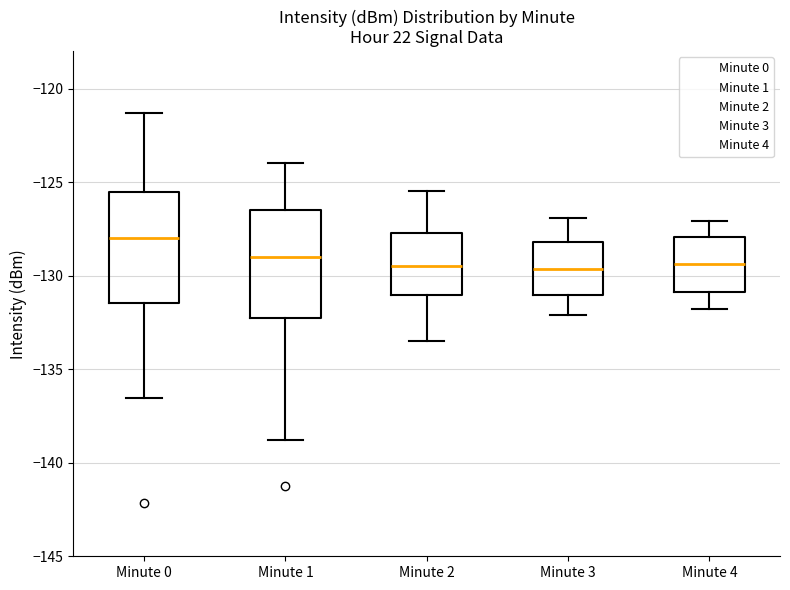

Where does the median line of the box for Minute 2 sit on the y-axis? The values are not printed on the chart, so give them approximately, as read against the axis.

-129.5